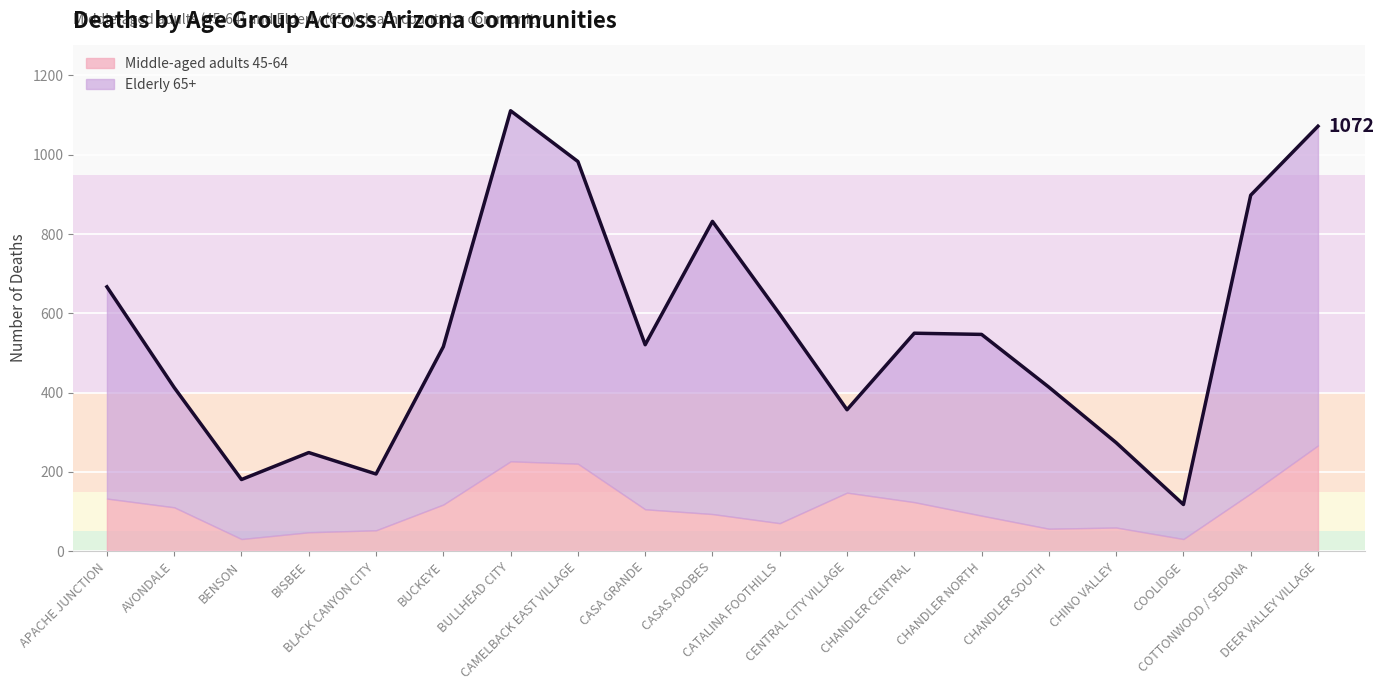

Where is the data nearest to the value 614?

CATALINA FOOTHILLS